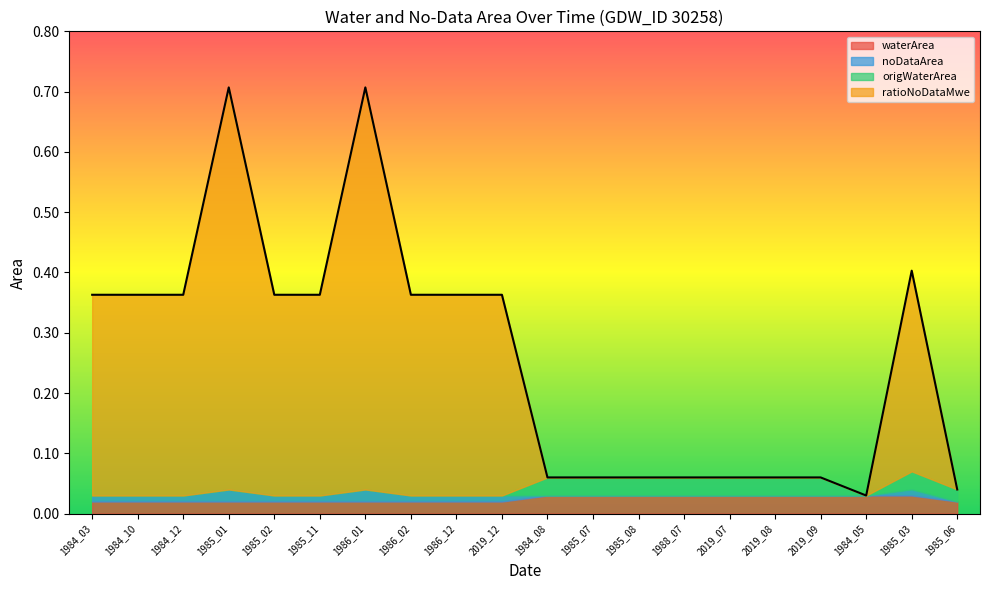

Does the chart display data point markers on the line(s)?

No